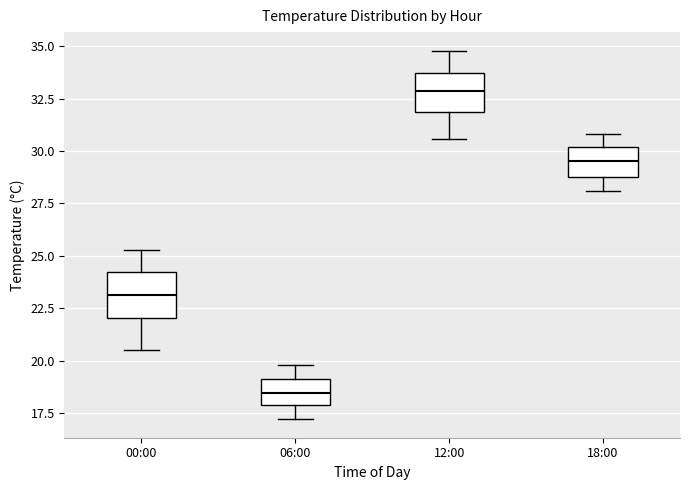

Reading left to right, transcribe this box plot: for each box, give where its median line is, the range the box spans, and where its two whiskers end, as read against the y-axis. The values are not printed on the chart, so give them approximately, as read against the axis.

00:00: median 23.0, box 22.0 to 24.0, whiskers 20.5 to 25.5
06:00: median 18.5, box 18.0 to 19.0, whiskers 17.0 to 20.0
12:00: median 33.0, box 32.0 to 33.5, whiskers 30.5 to 35.0
18:00: median 29.5, box 29.0 to 30.0, whiskers 28.0 to 31.0